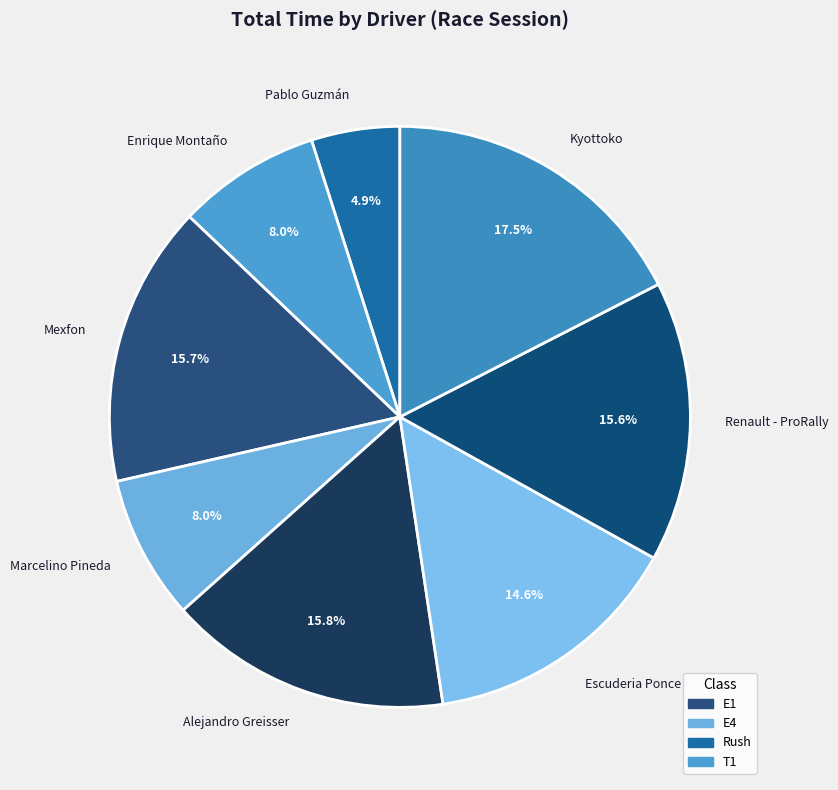

How many segments does this pie chart have?

8